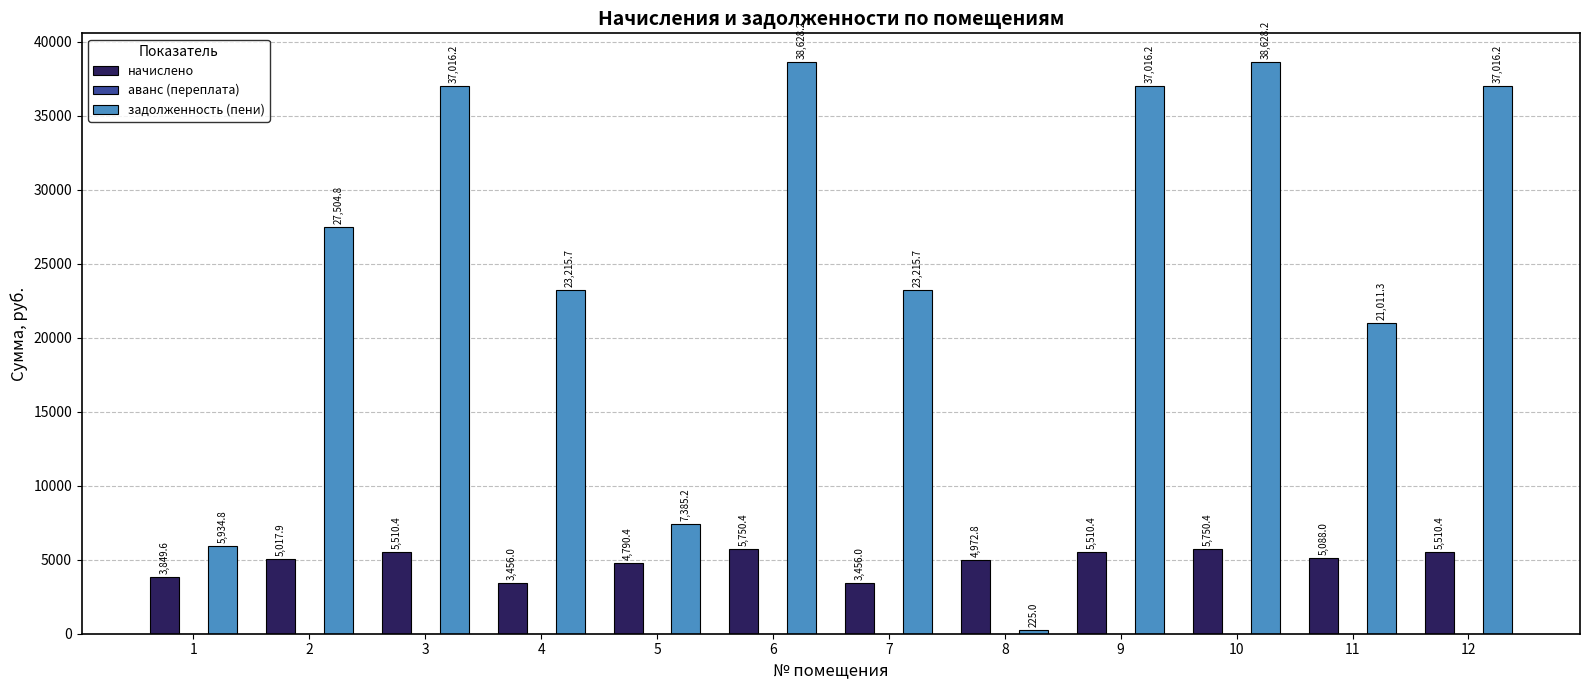

Which series has the largest range (max minus min)?

задолженность (пени)